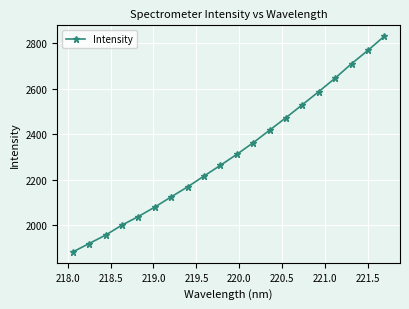

True or false: there are more than 2 points higher than both neighbors.

False